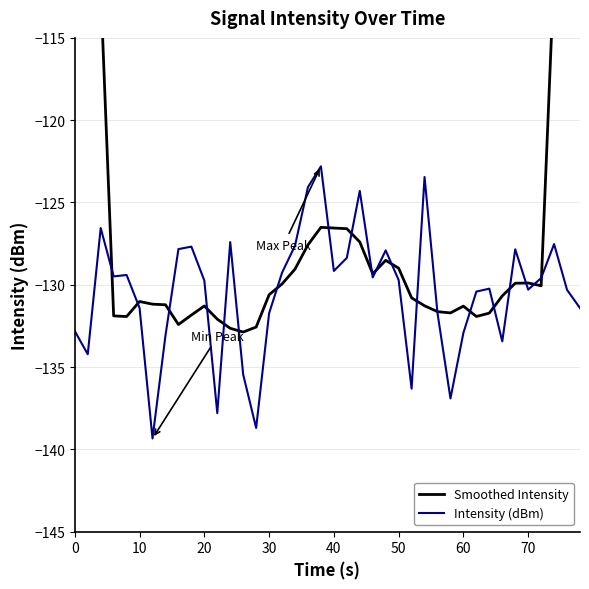

What are all the series names shown in the legend?

Smoothed Intensity, Intensity (dBm)